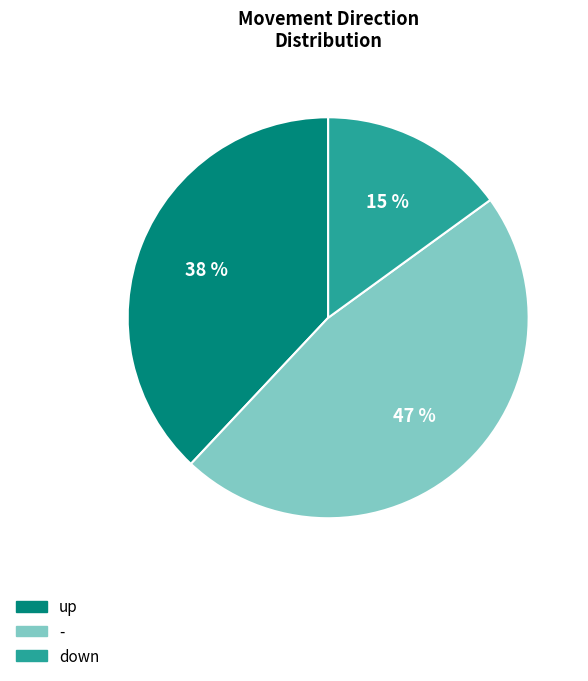

What is the ratio of the value at down to the value at up?

0.4